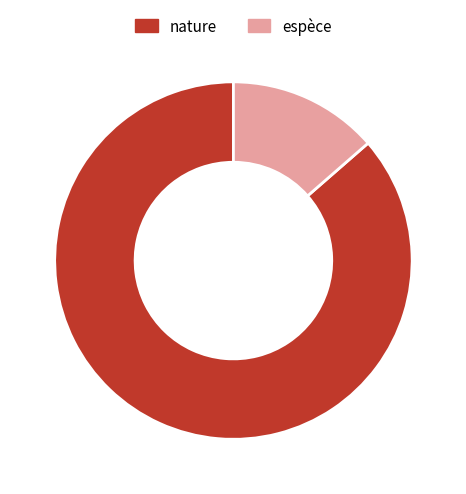

What is the ratio of the value at espèce to the value at nature?

0.2